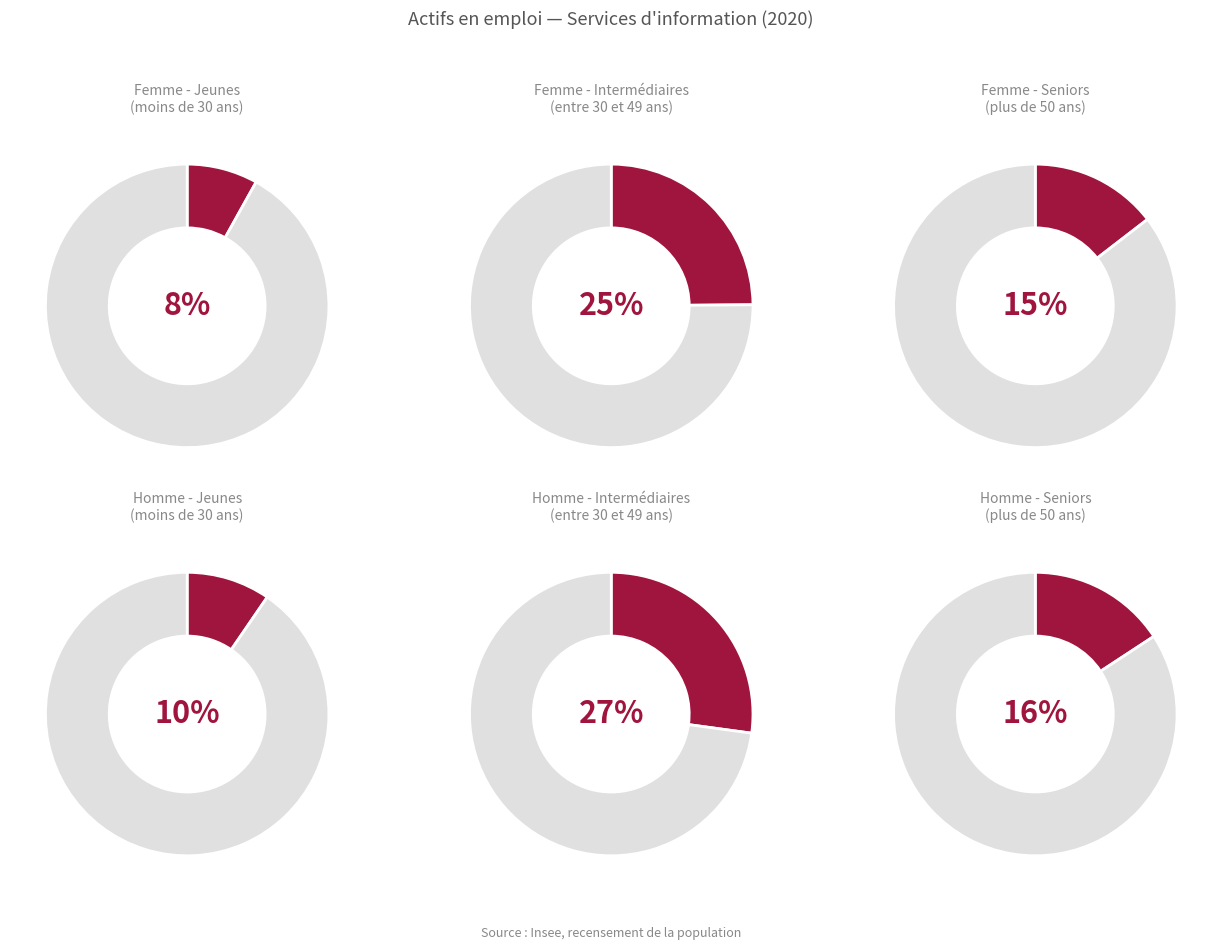

How many slices are in this pie chart?

6